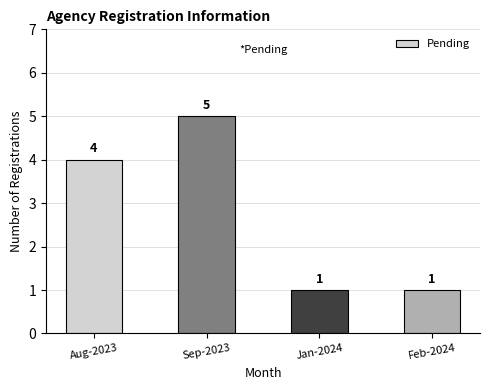

What is the difference between the second highest and minimum values?

3